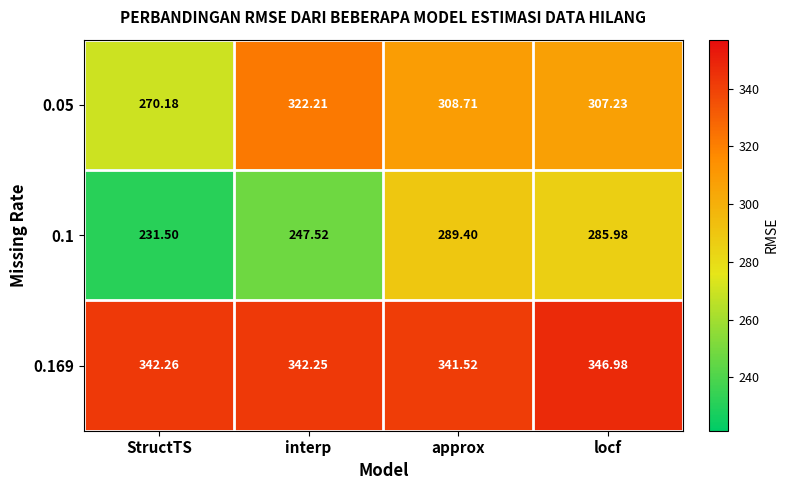

Where does the 0.1 series first go above 285?

approx